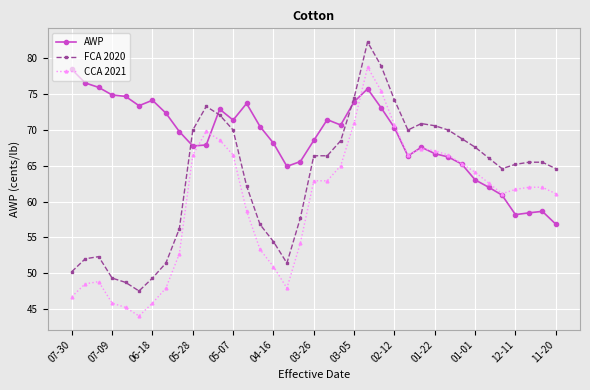

Does the chart display data point markers on the line(s)?

Yes